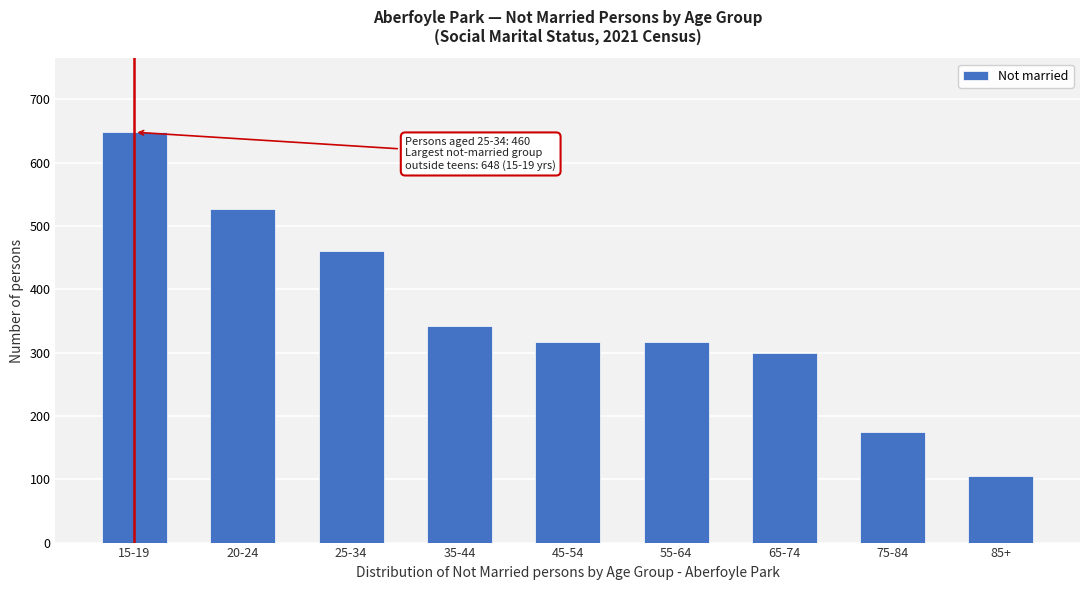

Reading left to right, what are all the values shown in this chart?

648	526	460	342	316	316	299	174	105